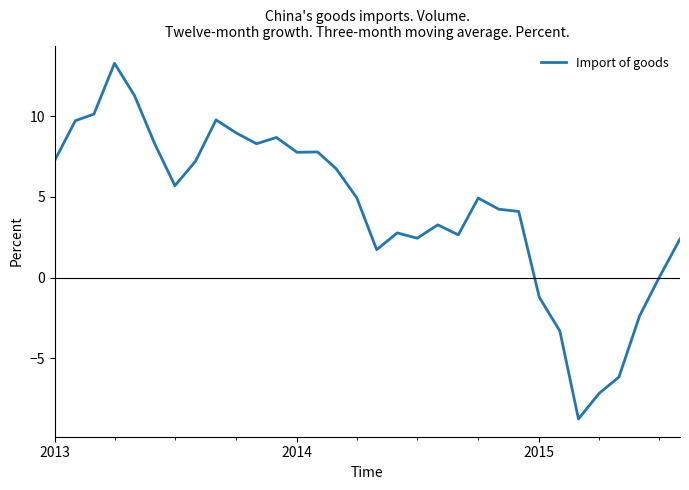

What is the minimum value shown in the chart?

-8.8